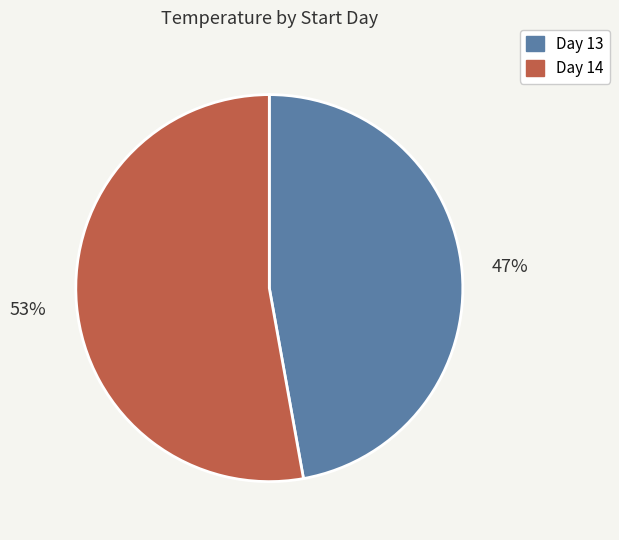

Which category has the smallest portion of the pie?

Day 13